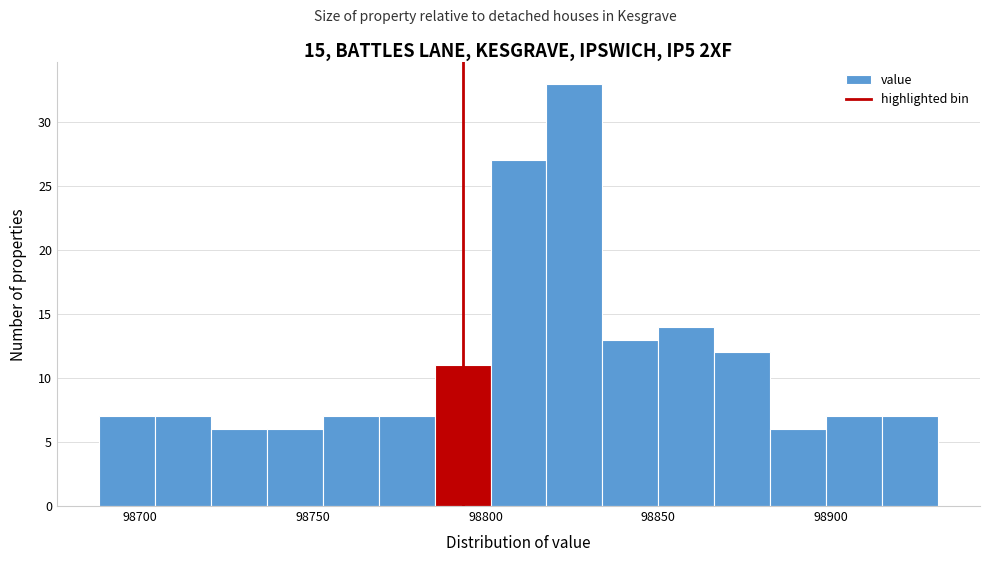

Around what value on the x-axis is the tallest bar? Give the approximate position of its centre, as read against the axis.

98825